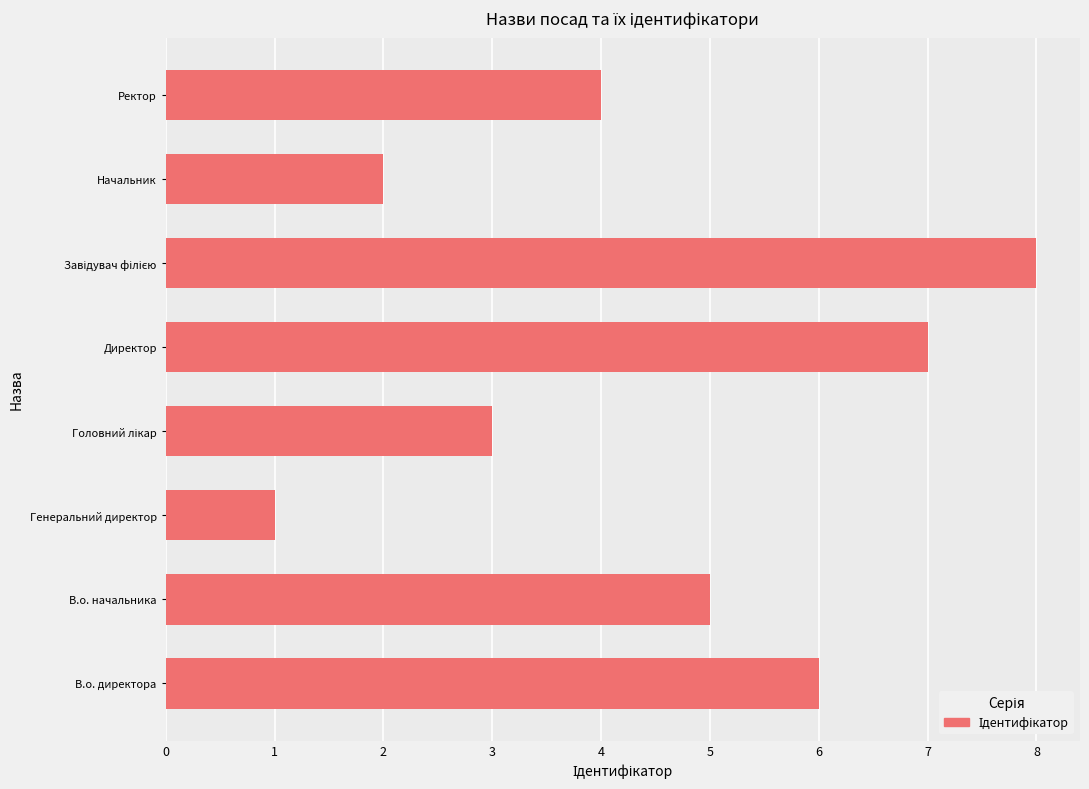

What is the minimum value shown in the chart?

1